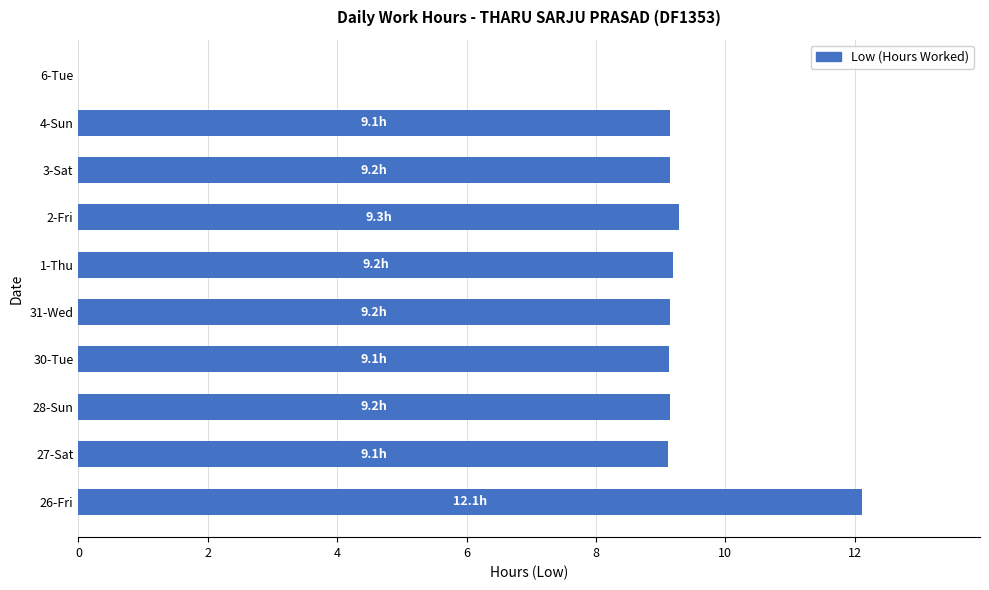

What is the ratio of the value at 30-Tue to the value at 4-Sun?

1.0